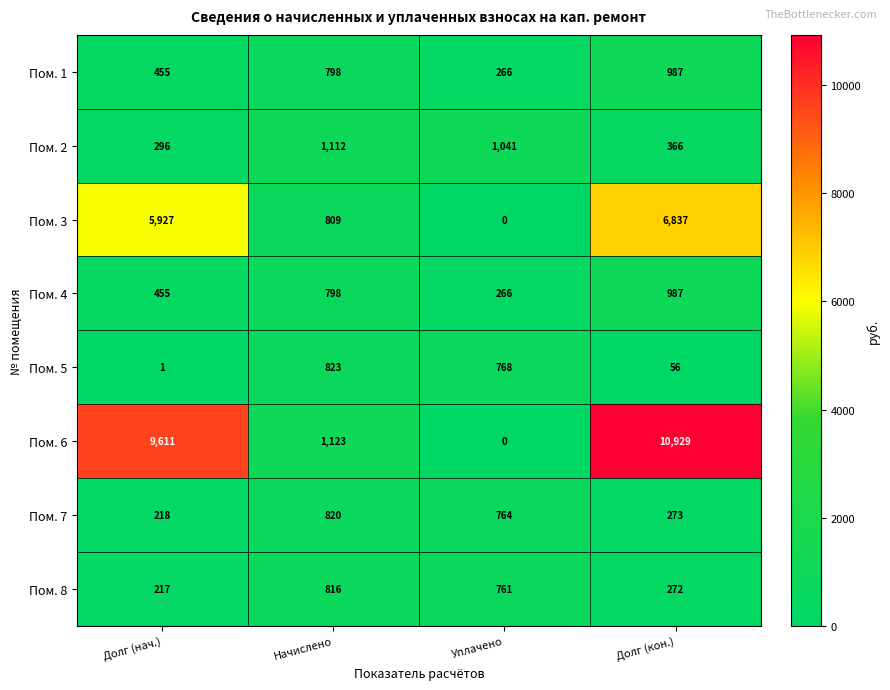

What is the sum of all Пом. 8 values?

2066